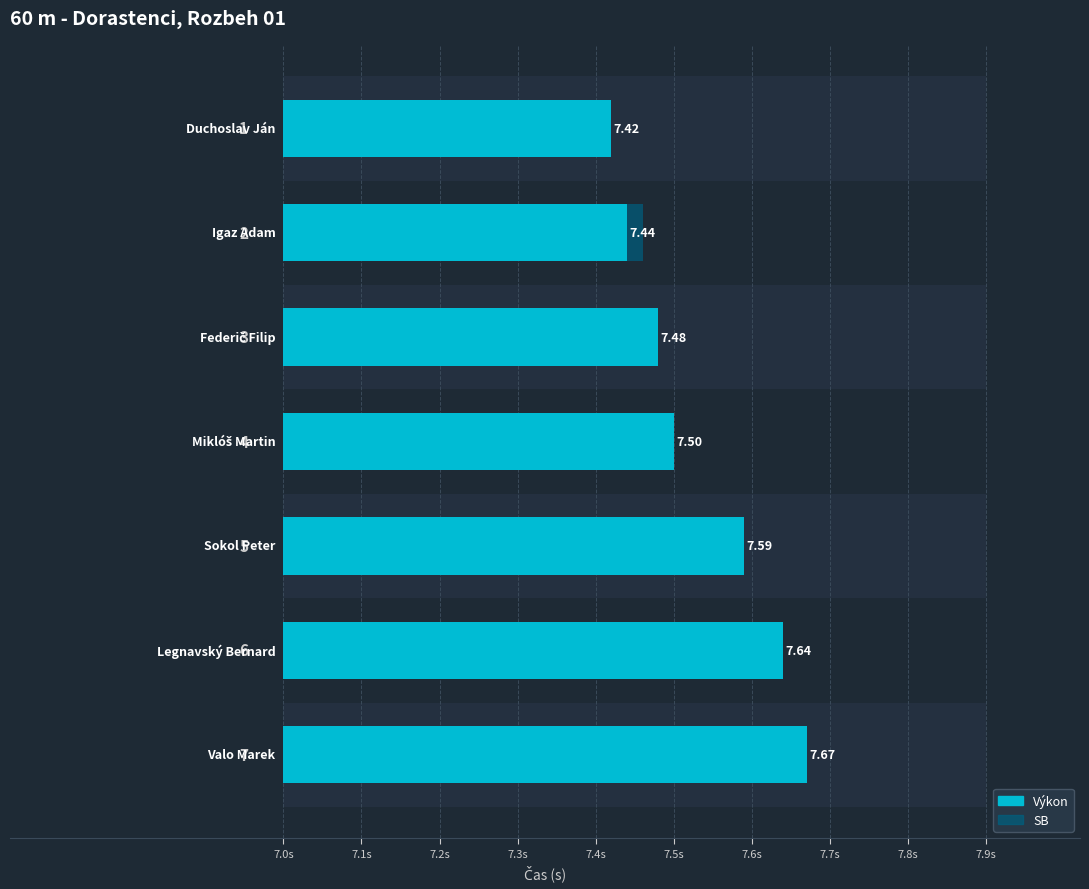

What is the difference between the maximum and minimum values in the SB series?

0.4